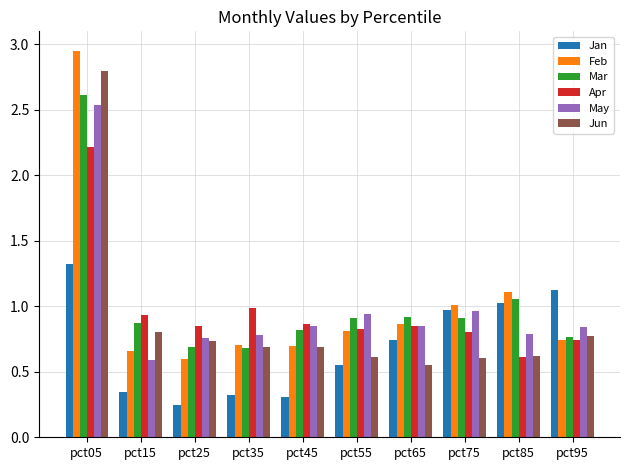

Is it true that Mar equals 0.4 at pct95?

False